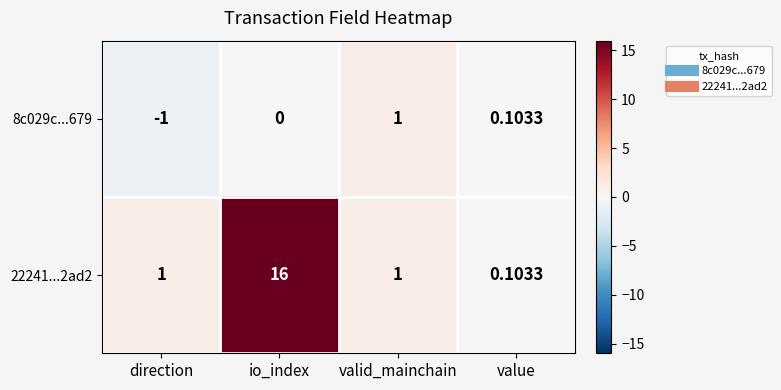

What is the greatest value displayed?

16.0